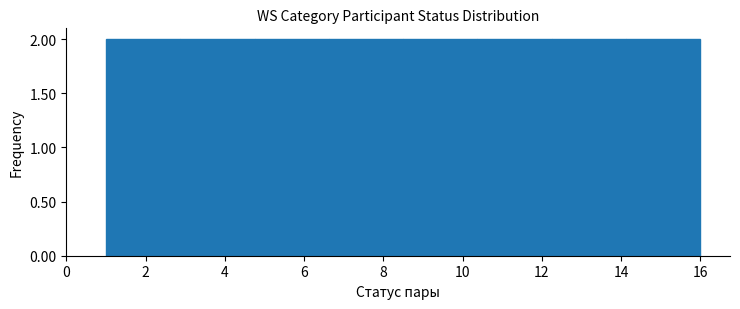

Reading left to right, list every bar in this chart as the range it spans on the x-axis followed by its height. Neither the bar edges nor the heights are printed on the chart, so give them approximately, as read against the axes.

1.0 to 2.8: 2
2.8 to 4.8: 2
4.8 to 6.6: 2
6.6 to 8.6: 2
8.6 to 10.4: 2
10.4 to 12.2: 2
12.2 to 14.2: 2
14.2 to 16.0: 2